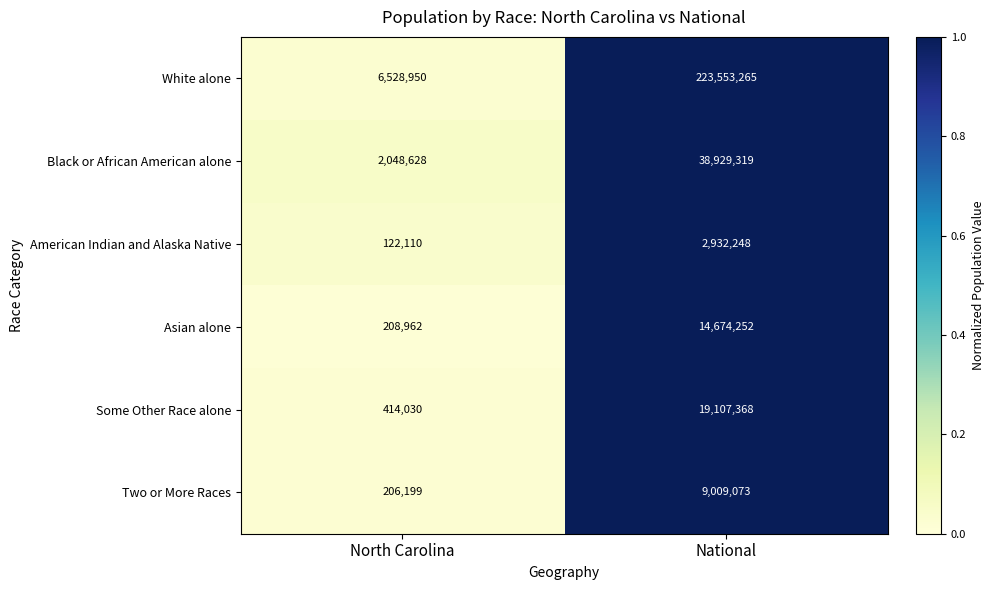

Which series has the largest range (max minus min)?

White alone